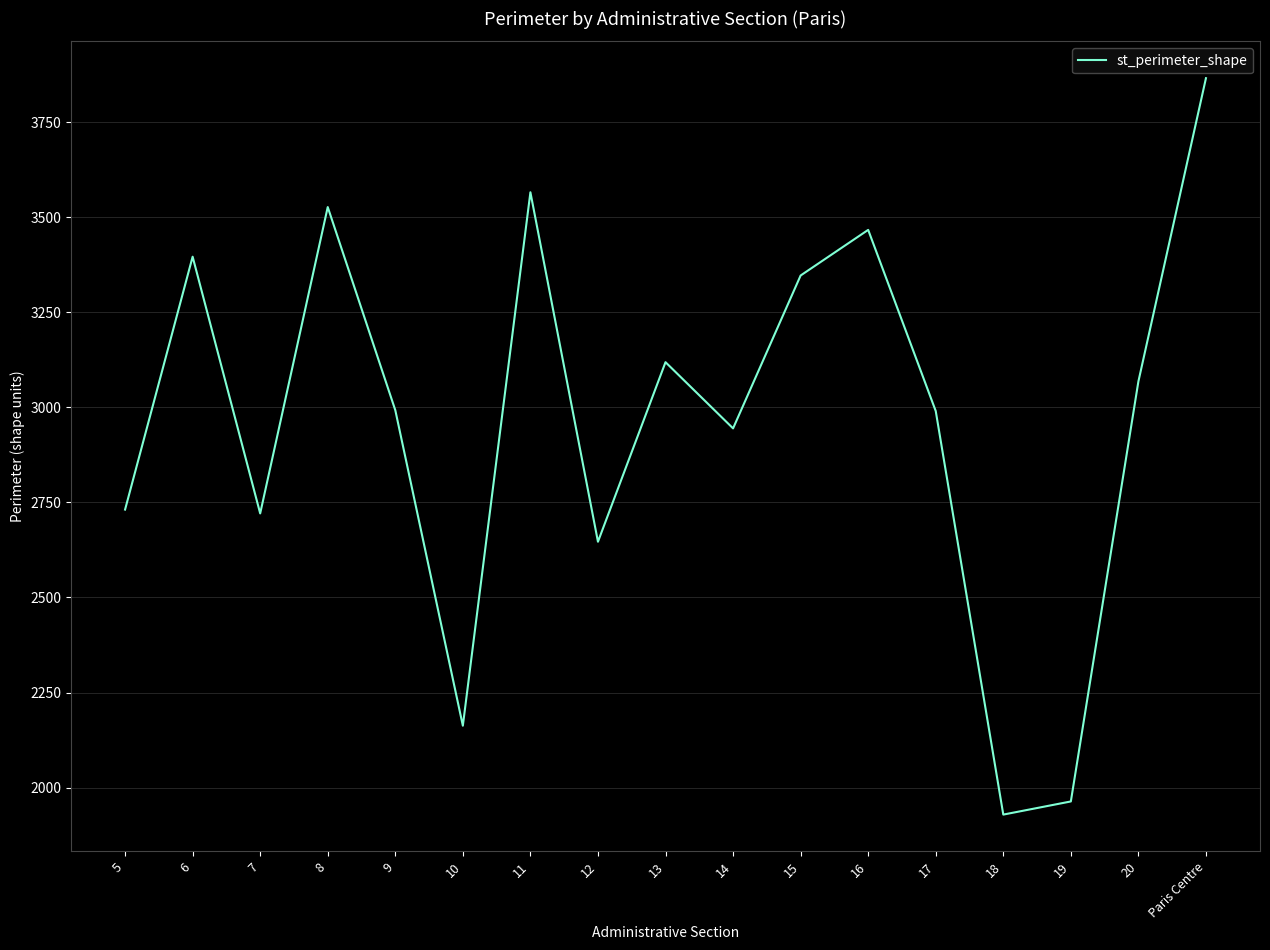

What is the change in value from 14 to 20?

+123.5